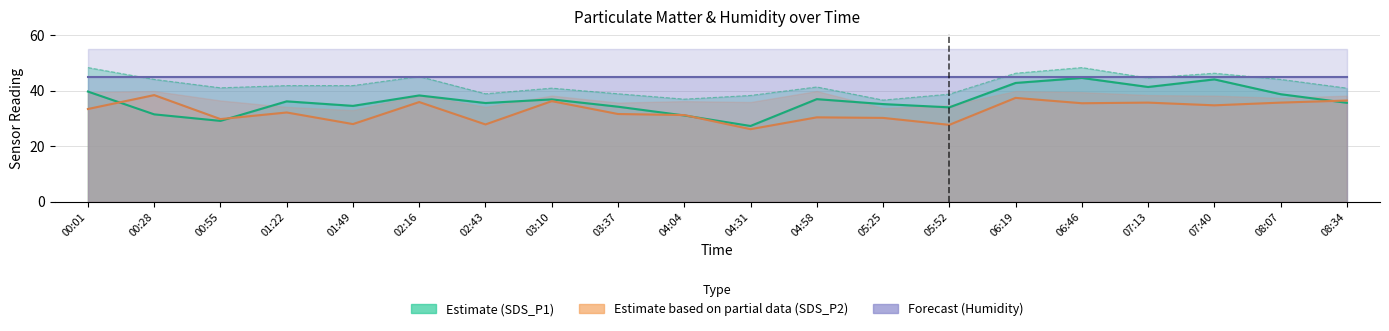

How many values in the SDS_P2 series are below 33?

10